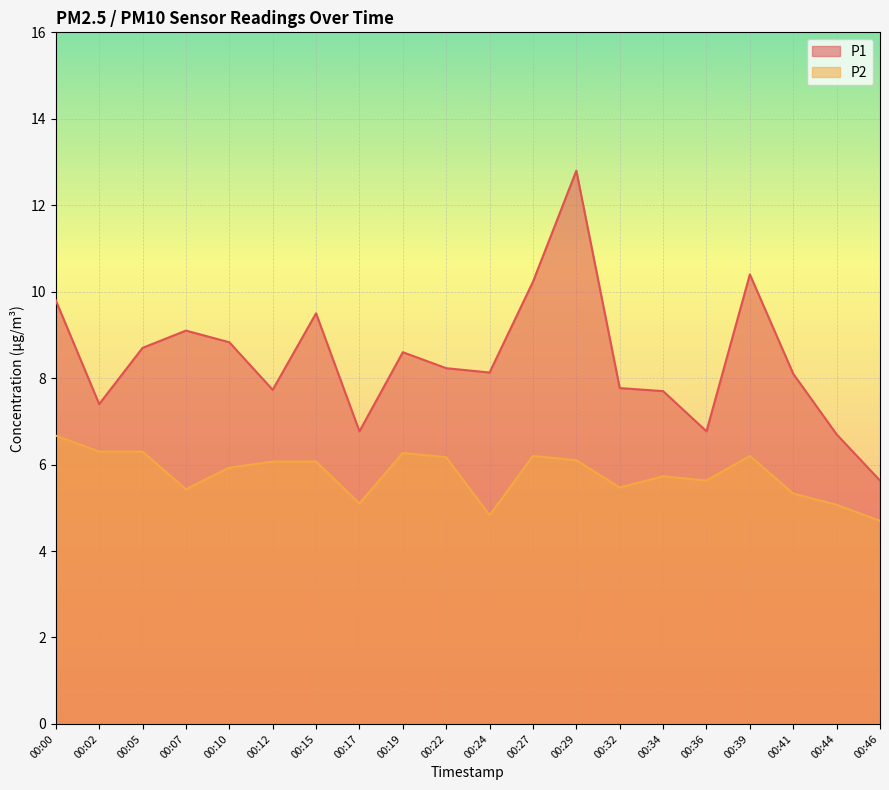

Between 00:34 and 00:02, which is larger?

00:34